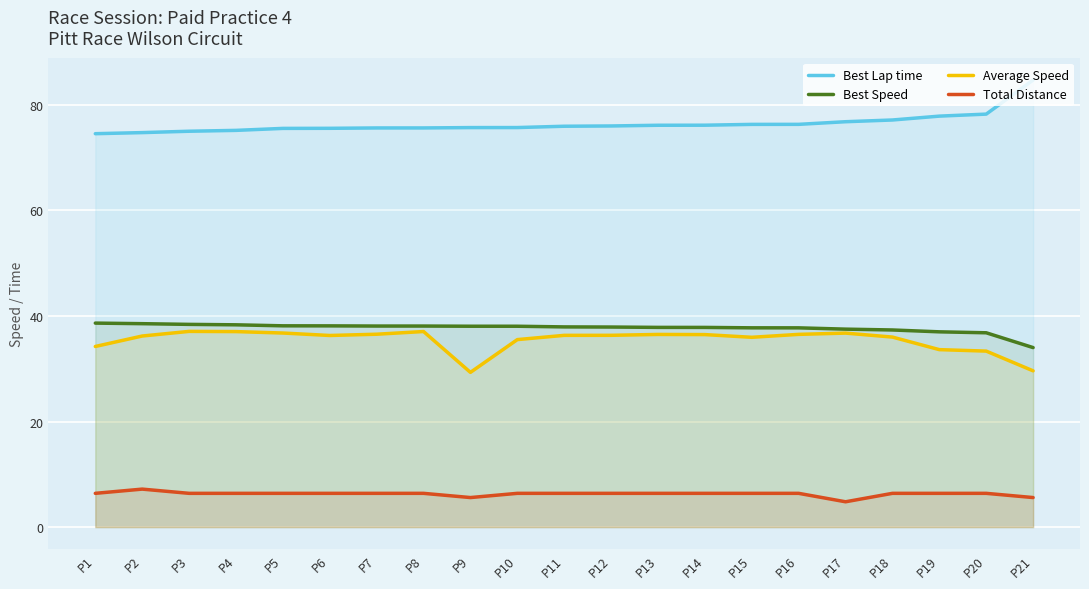

True or false: Average Speed has a value of 14.7 at P14.

False